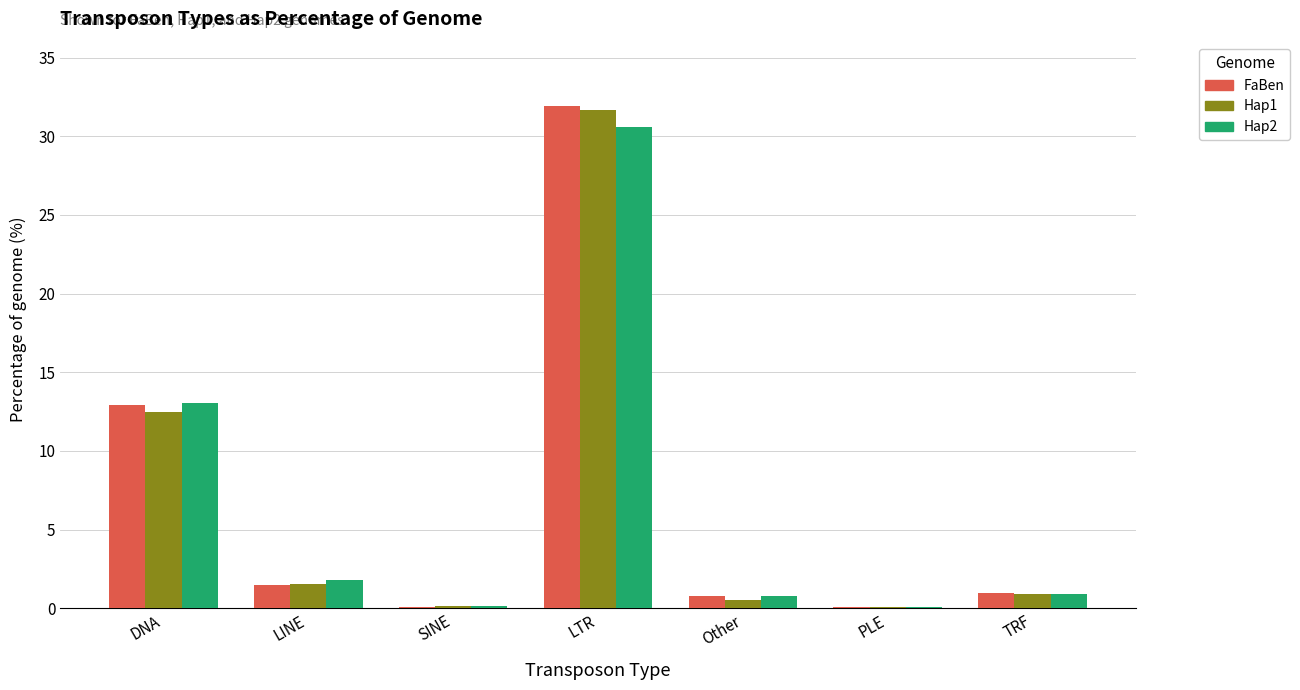

What is the sum of all Hap2 values?

47.3